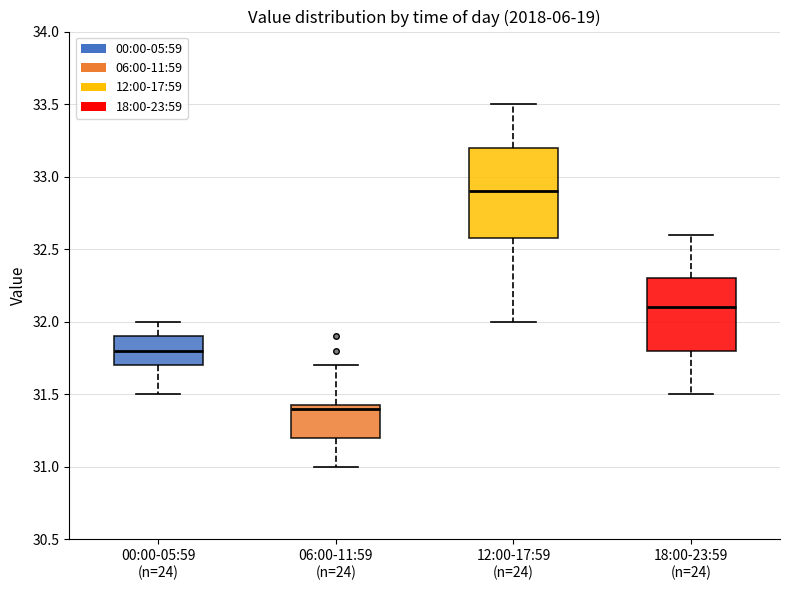

Reading left to right, transcribe this box plot: for each box, give where its median line is, the range the box spans, and where its two whiskers end, as read against the y-axis. The values are not printed on the chart, so give them approximately, as read against the axis.

00:00-05:59 (n=24): median 31.80, box 31.70 to 31.90, whiskers 31.50 to 32.00
06:00-11:59 (n=24): median 31.40, box 31.20 to 31.45, whiskers 31.00 to 31.70
12:00-17:59 (n=24): median 32.90, box 32.60 to 33.20, whiskers 32.00 to 33.50
18:00-23:59 (n=24): median 32.10, box 31.80 to 32.30, whiskers 31.50 to 32.60